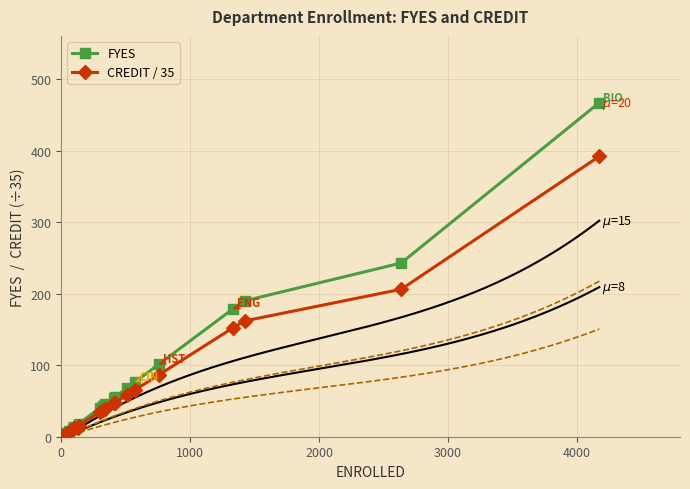

What is the highest value of the CREDIT / 35 series?

392.2